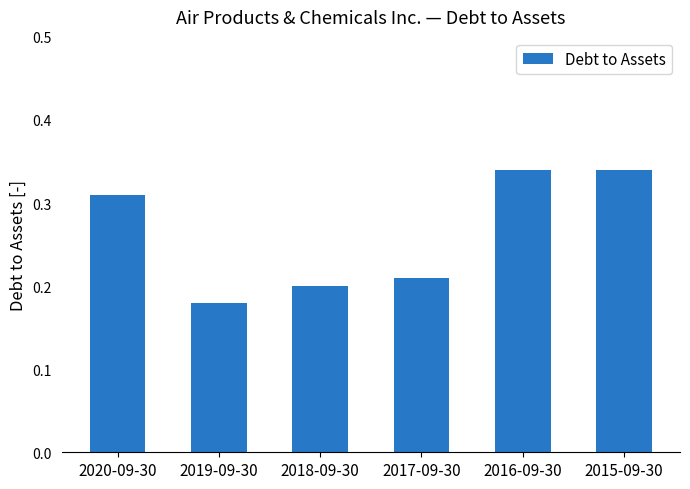

What is the sum of all values?

1.6